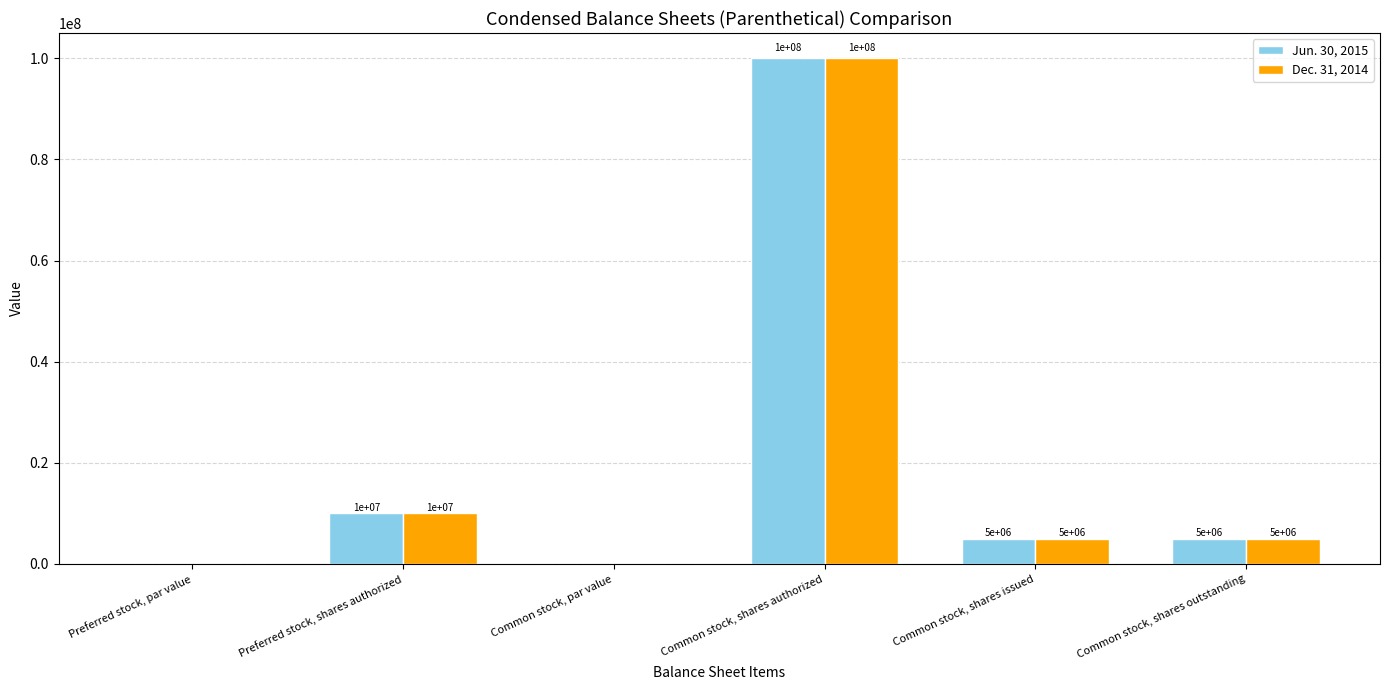

At which label does Dec. 31, 2014 reach its peak?

Common stock, shares authorized